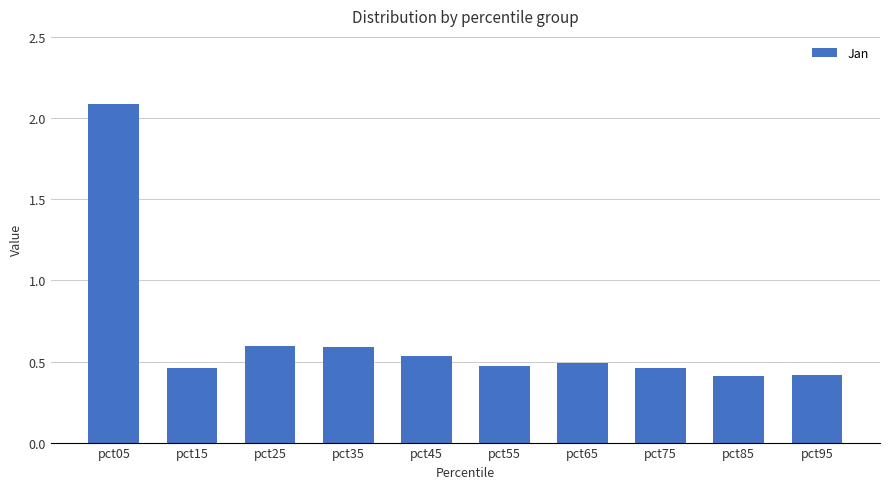

True or false: the data shows 0.8 at pct75.

False